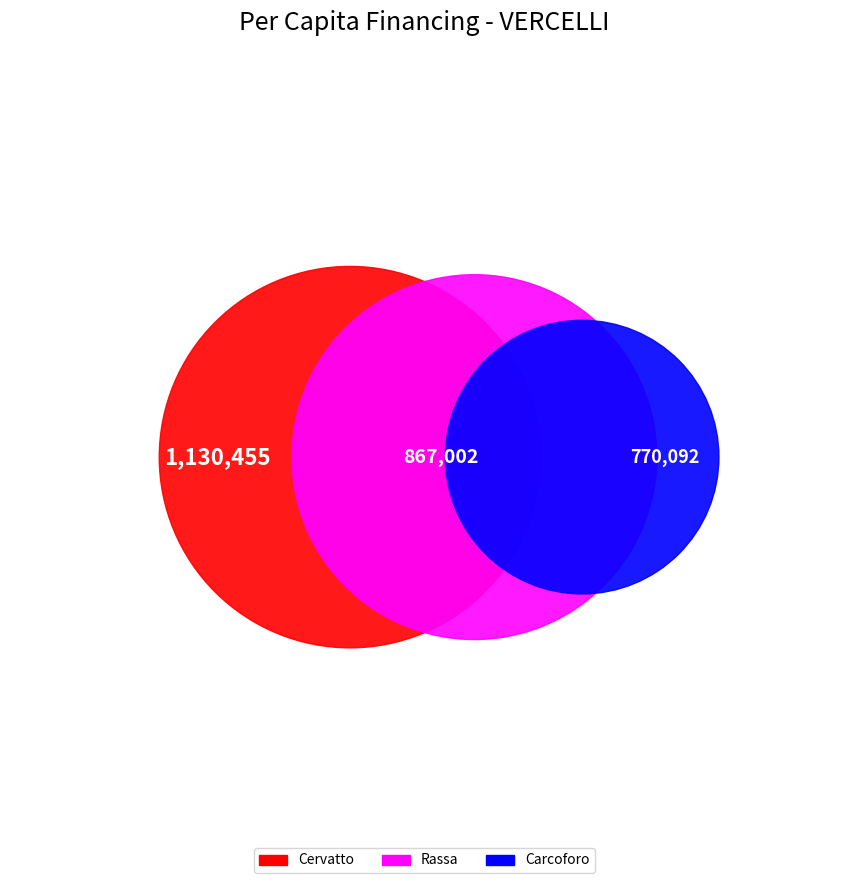

Is there any slice that represents more than half of the pie?

No